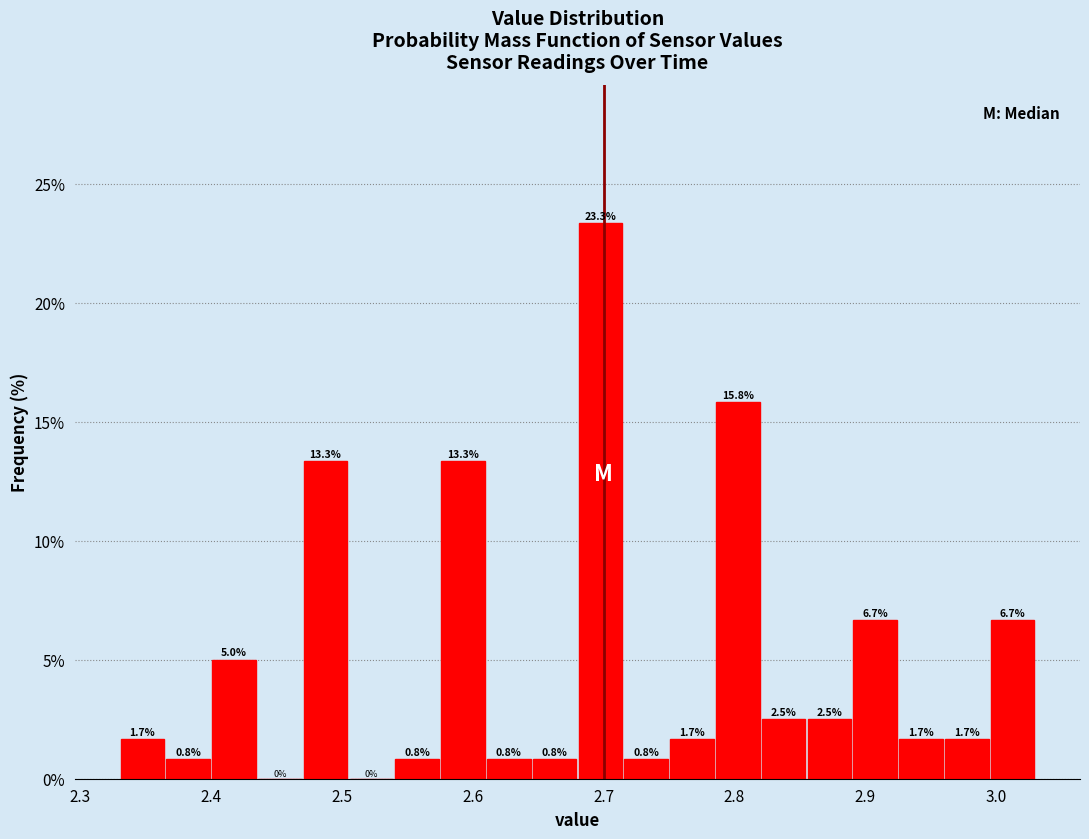

Around what value on the x-axis is the tallest bar? Give the approximate position of its centre, as read against the axis.

2.70